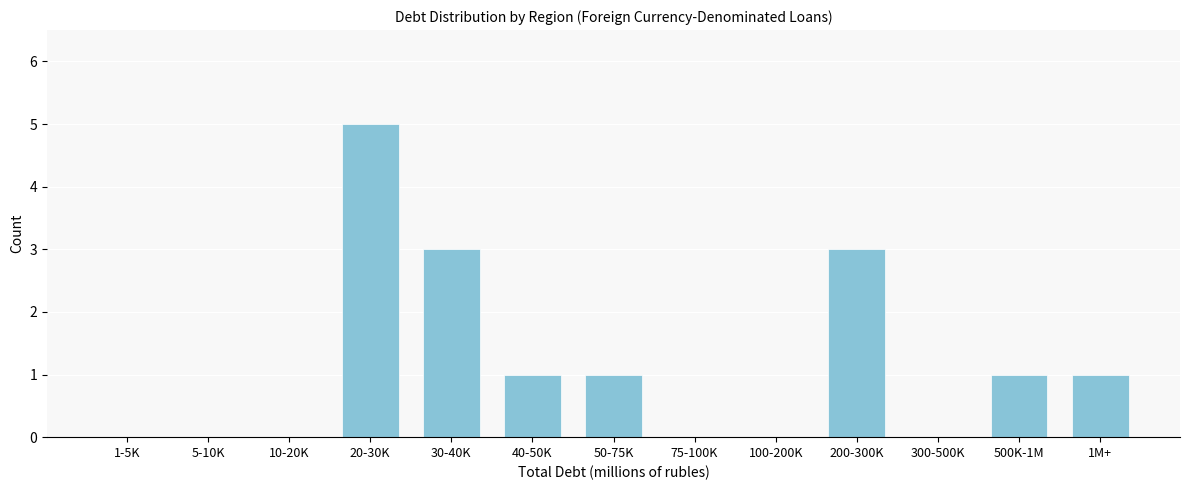

Reading left to right, list all the values displayed in this chart.

1-5K=0	5-10K=0	10-20K=0	20-30K=5	30-40K=3	40-50K=1	50-75K=1	75-100K=0	100-200K=0	200-300K=3	300-500K=0	500K-1M=1	1M+=1